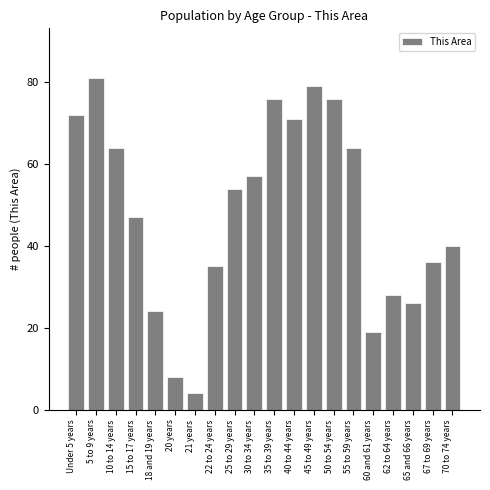

Reading left to right, extract all data points from this chart.

Under 5 years=72	5 to 9 years=81	10 to 14 years=64	15 to 17 years=47	18 and 19 years=24	20 years=8	21 years=4	22 to 24 years=35	25 to 29 years=54	30 to 34 years=57	35 to 39 years=76	40 to 44 years=71	45 to 49 years=79	50 to 54 years=76	55 to 59 years=64	60 and 61 years=19	62 to 64 years=28	65 and 66 years=26	67 to 69 years=36	70 to 74 years=40